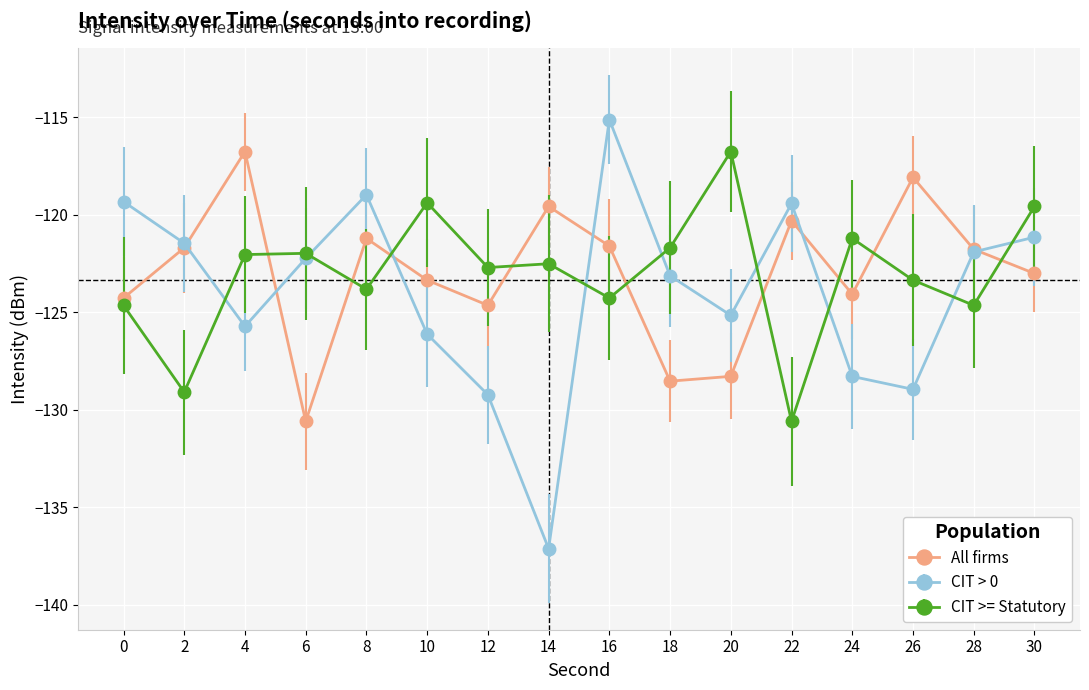

Which series has the widest spread of values?

CIT > 0